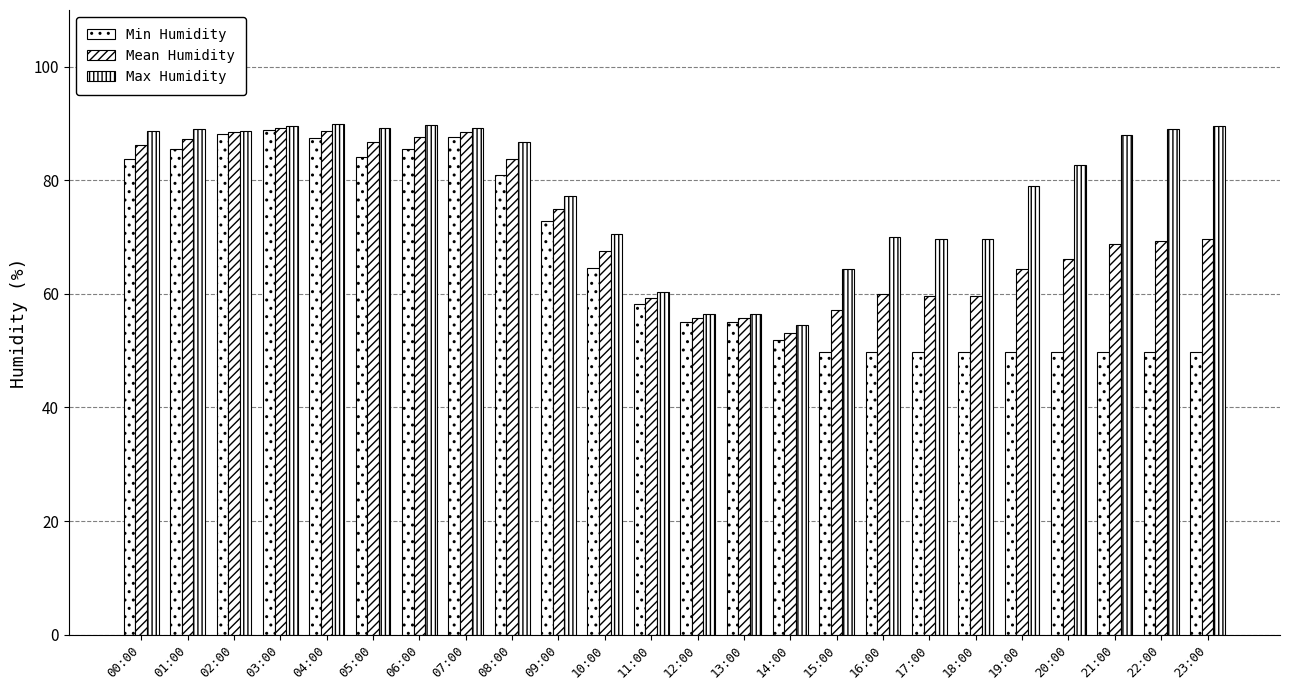

What is the difference between the maximum and minimum values in the Max Humidity series?

35.3